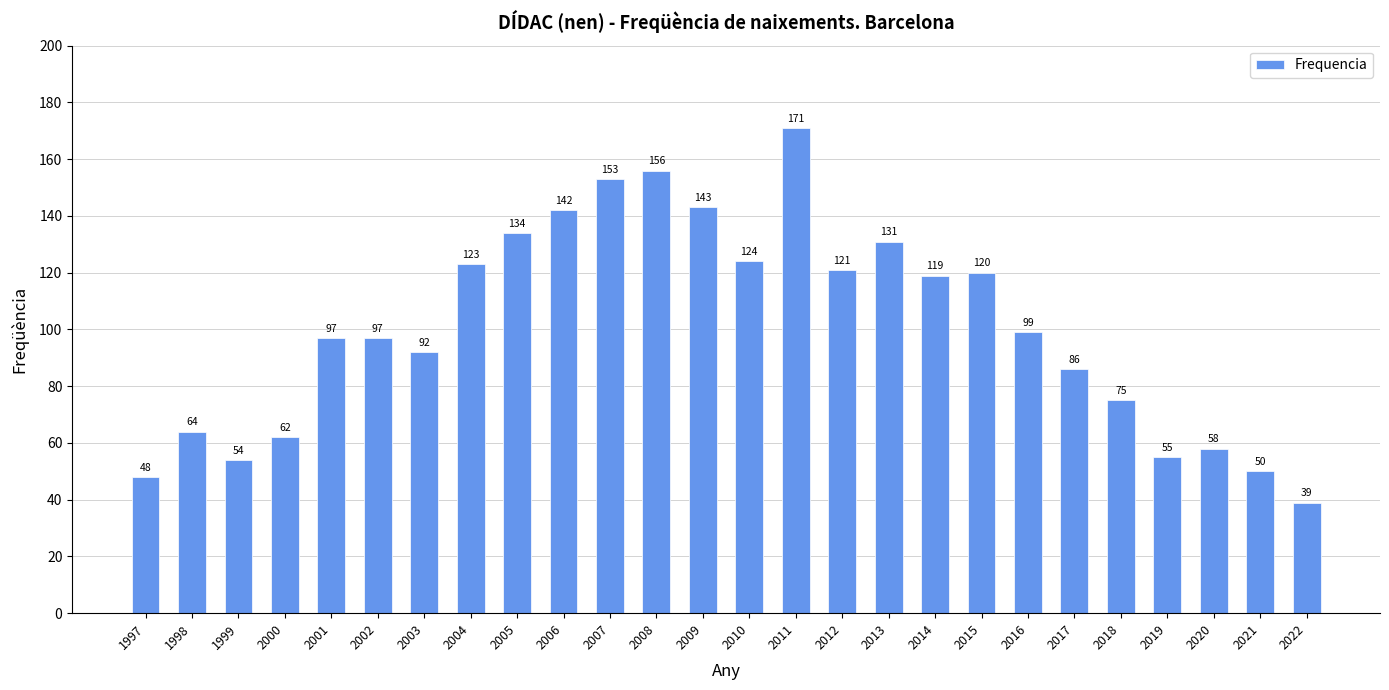

How many data points does each series have?

26